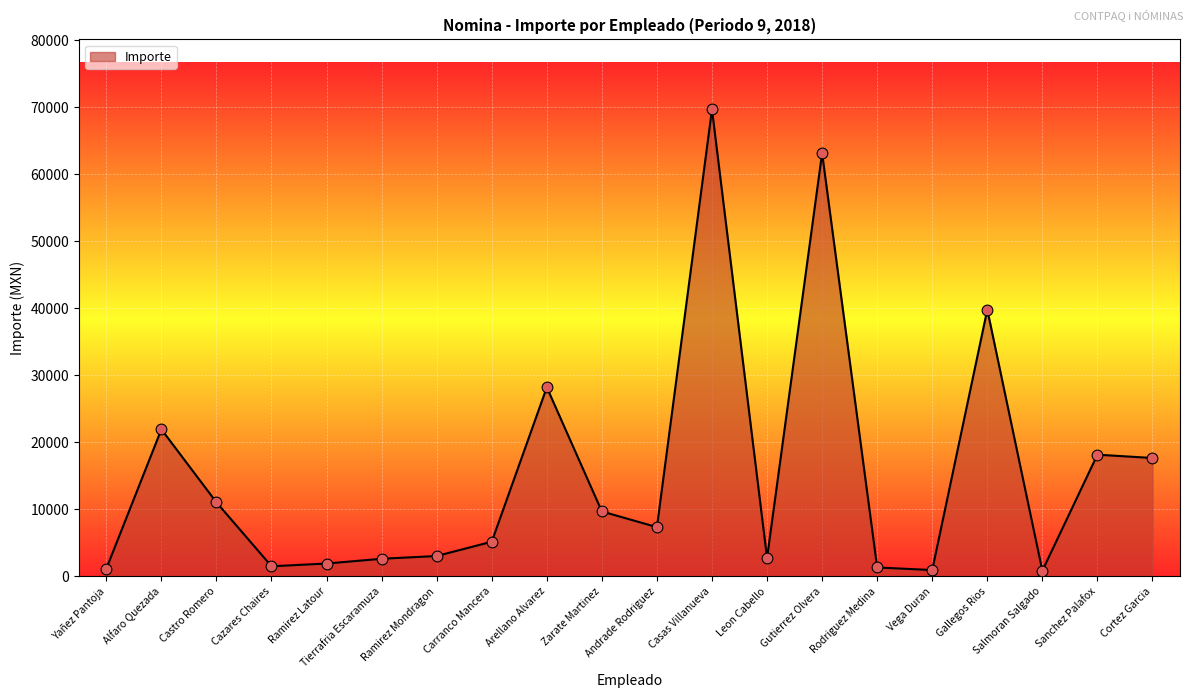

What is the change in value from Vega Duran to Sanchez Palafox?

+17219.0